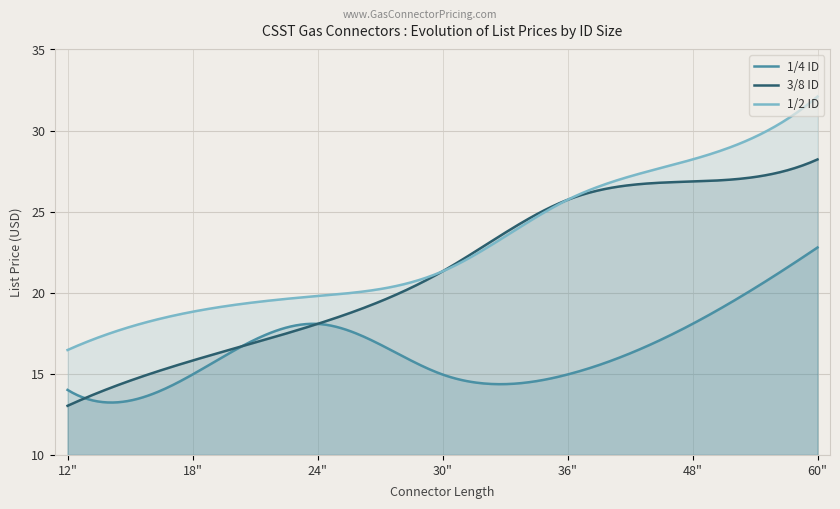

Reading right to left, list all the values displayed in this chart.

1/4 ID: 60"=22.8	48"=18.1	36"=15.0	30"=15.0	24"=18.1	18"=15.0	12"=14.0
3/8 ID: 60"=28.2	48"=26.9	36"=25.7	30"=21.3	24"=18.1	18"=15.8	12"=13.0
1/2 ID: 60"=32.1	48"=28.2	36"=25.7	30"=21.3	24"=19.8	18"=18.8	12"=16.5